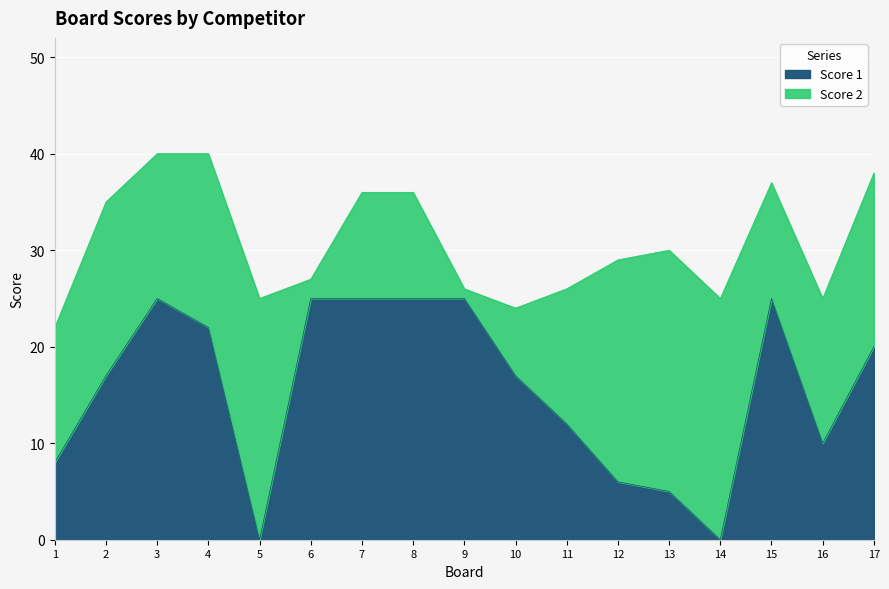

Where is the first local maximum?

3